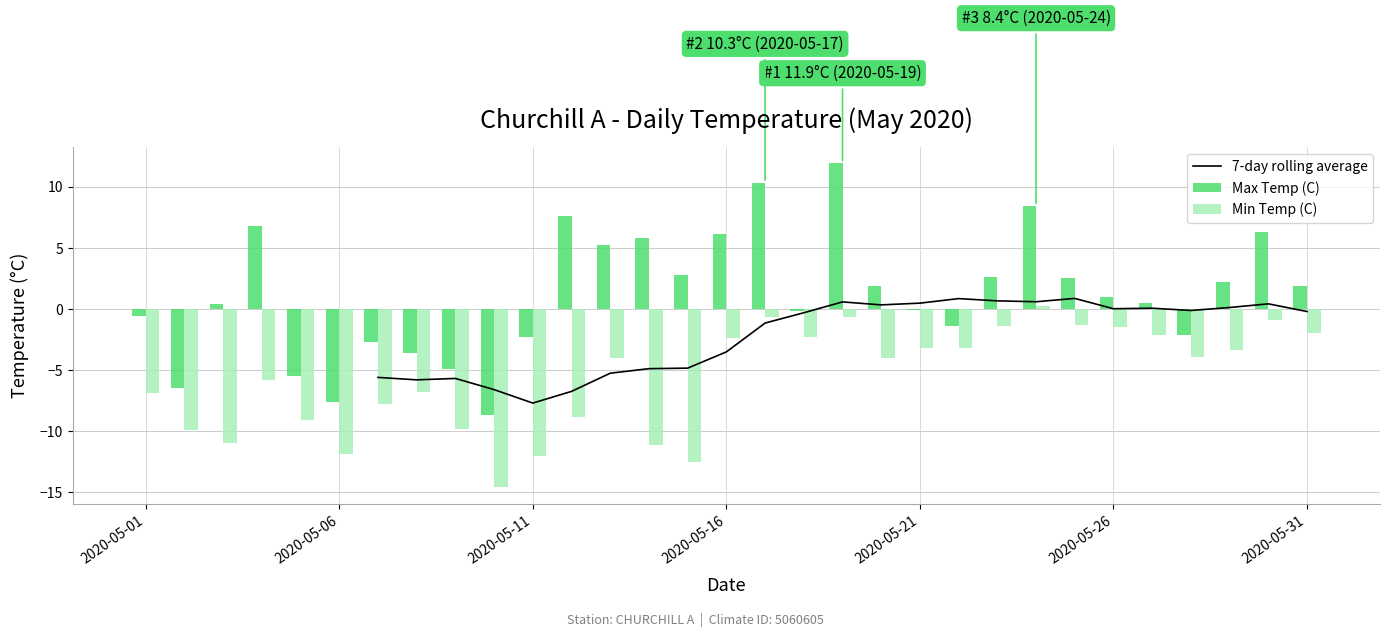

The Max Temp (C) series shows -2.3 at 2020-05-11. True or false?

True